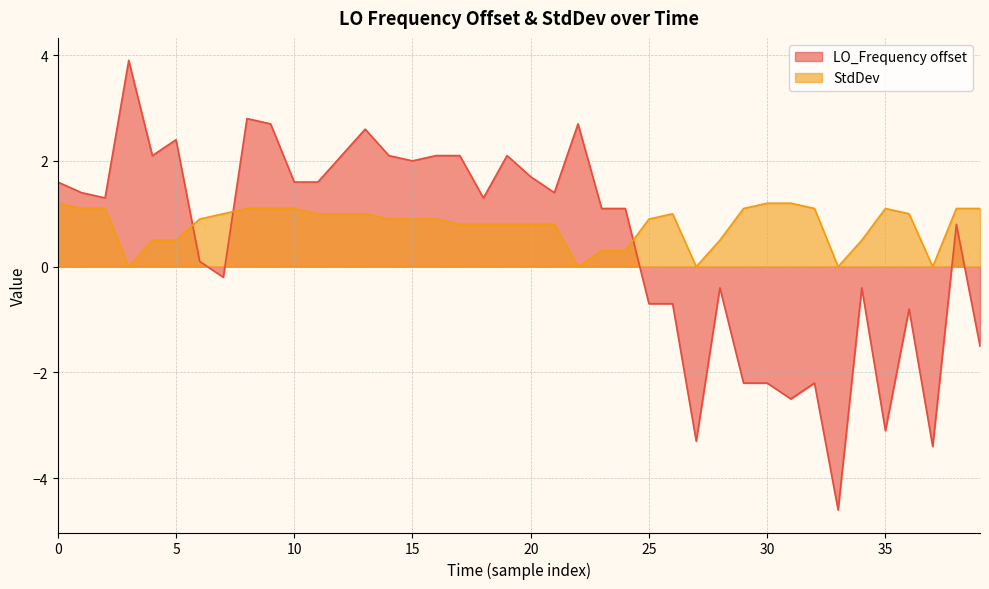

What is the difference between the maximum and minimum values in the StdDev series?

1.2